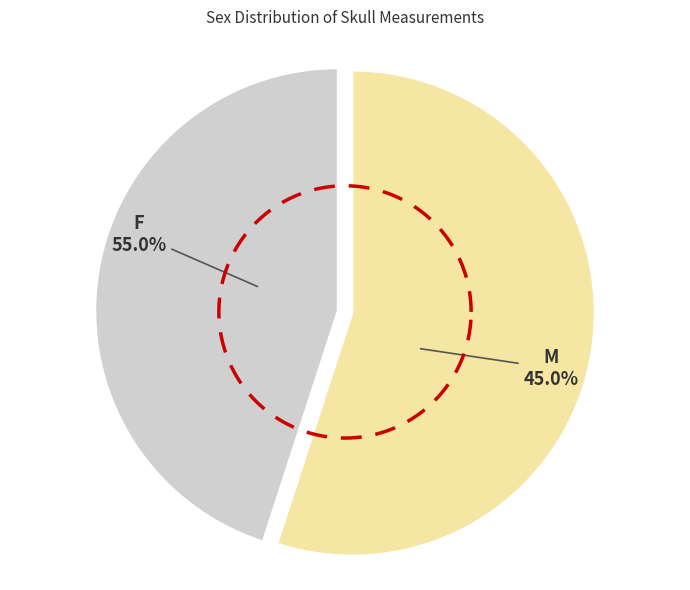

To the nearest percent, what is the difference between the F and M slice percentages?

10%